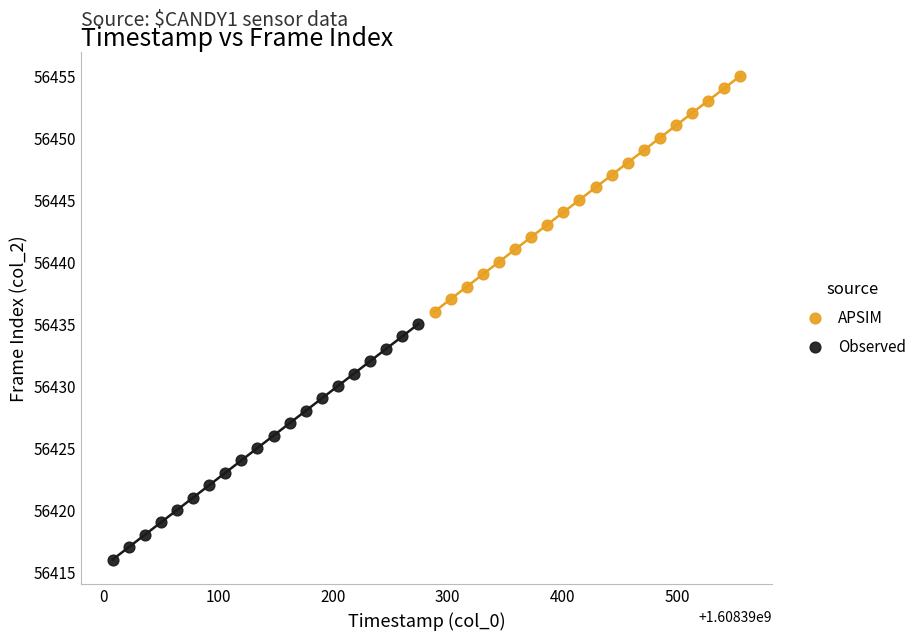

Which series contains the lowest Y value?

Observed